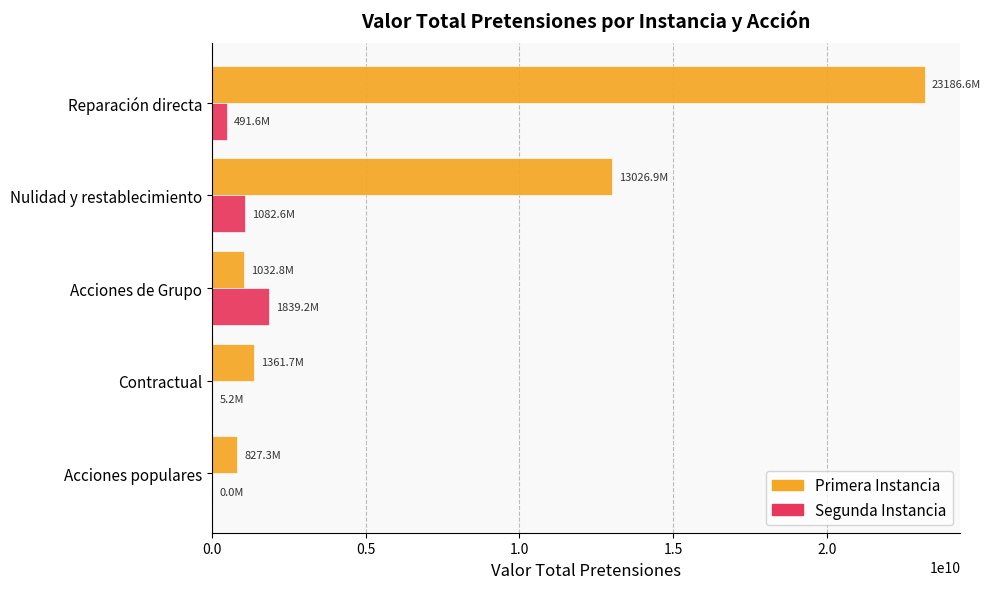

At which category is the sum across all series the highest?

Reparación directa